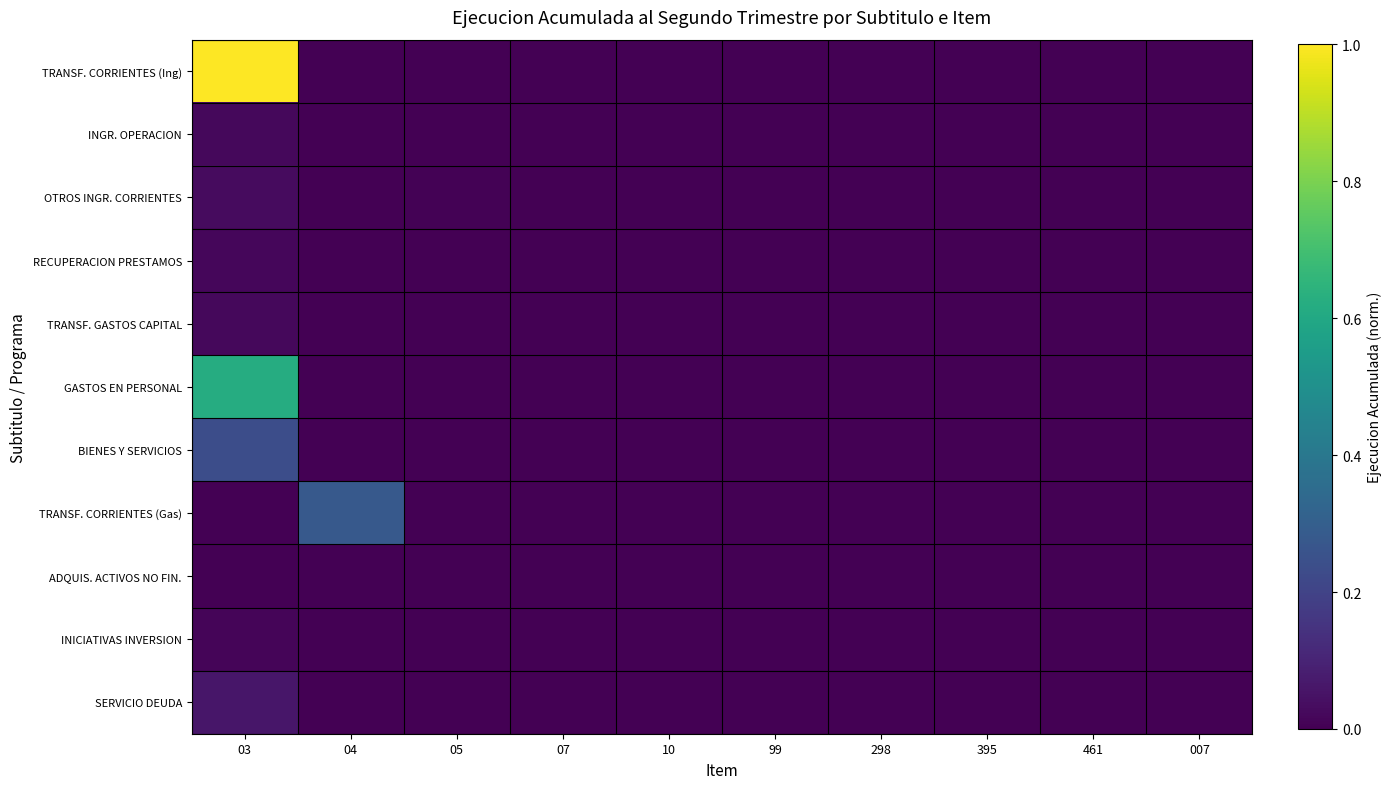

How many data points does each series have?

10